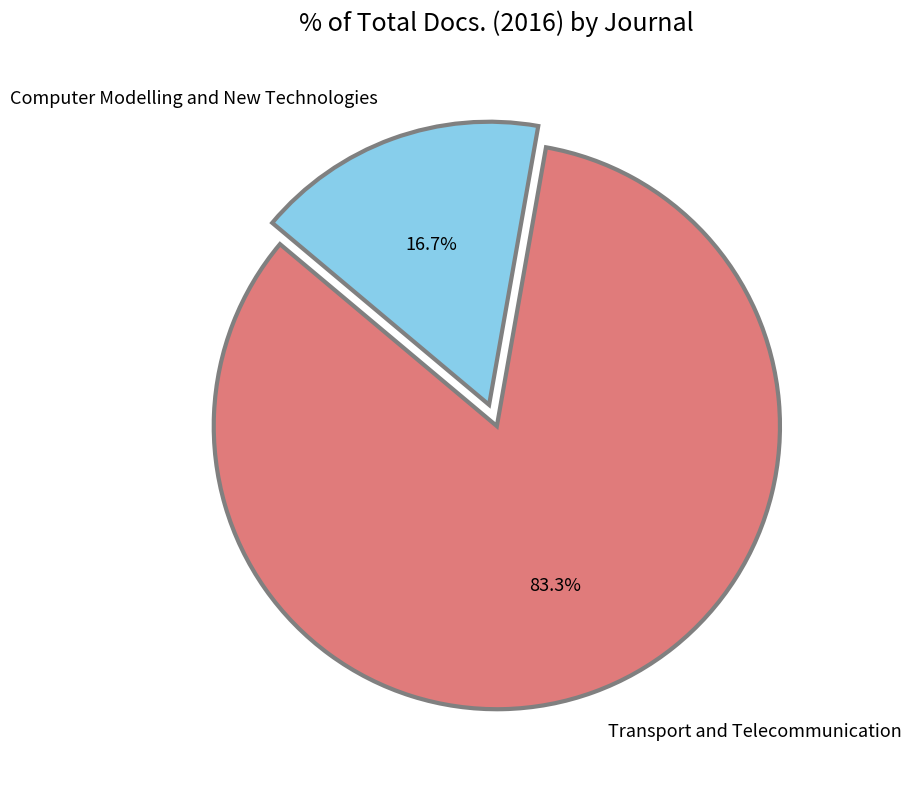

Between Transport and Telecommunication and Computer Modelling and New Technologies, which is larger?

Transport and Telecommunication